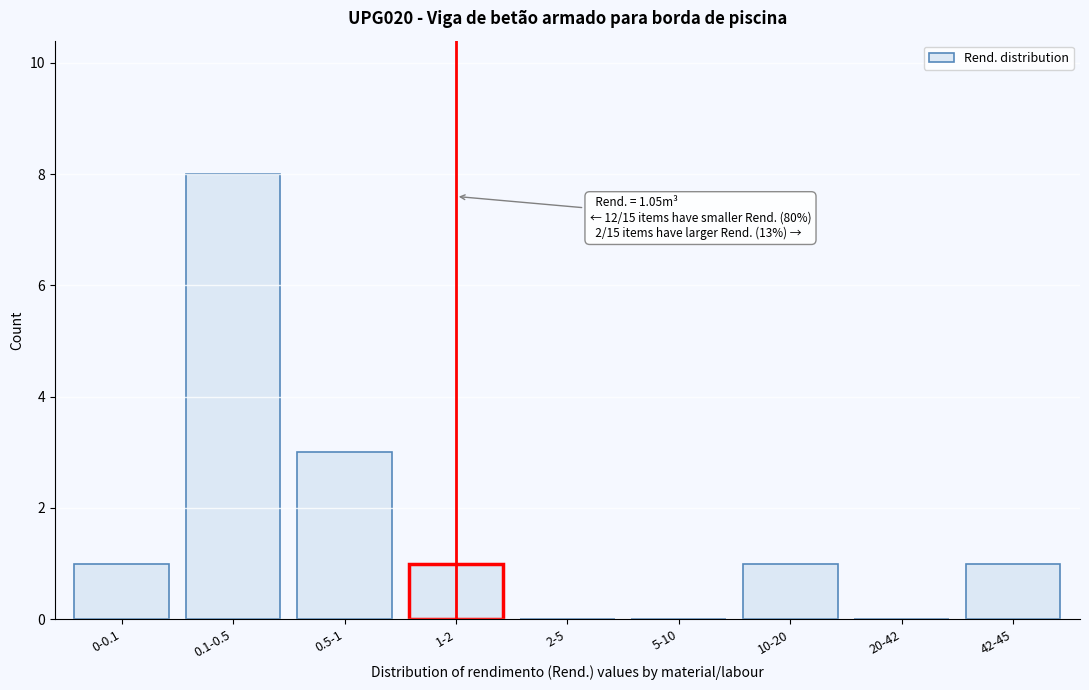

Reading left to right, list all the values displayed in this chart.

0-0.1=1	0.1-0.5=8	0.5-1=3	1-2=1	2-5=0	5-10=0	10-20=1	20-42=0	42-45=1